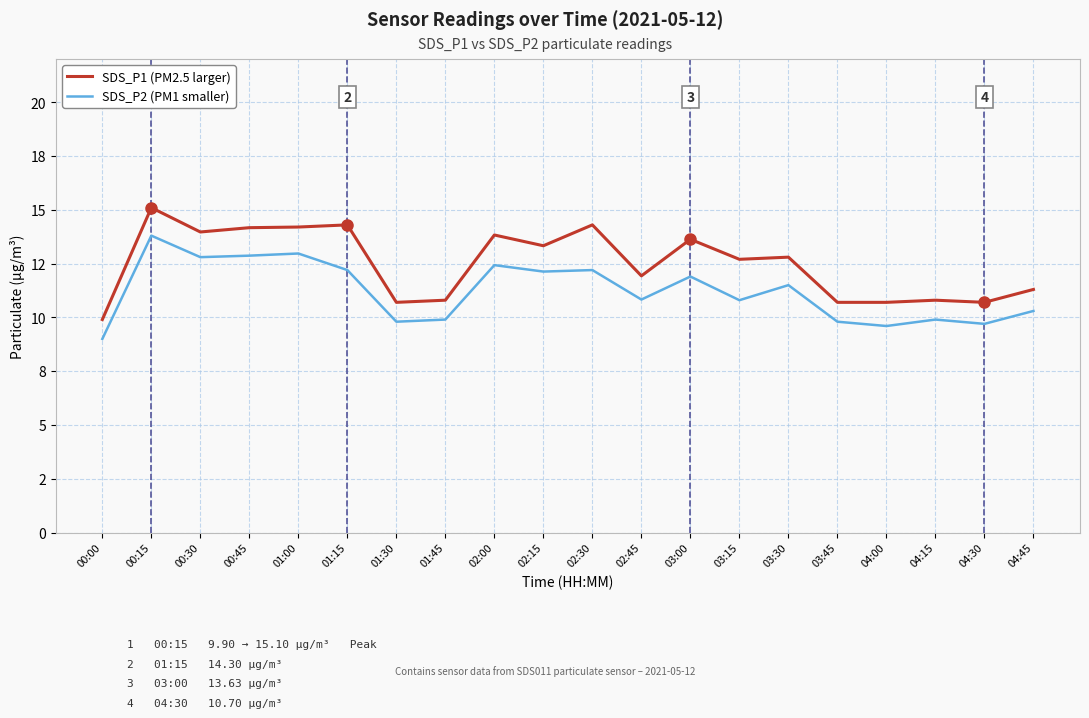

What is the spread (max minus min) of values at 03:30?

1.3